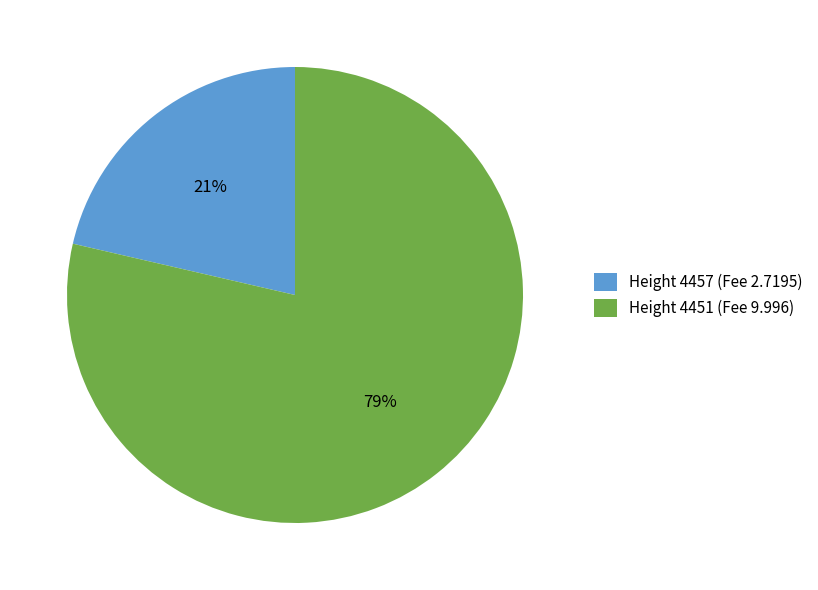

To the nearest percent, what is the average slice percentage?

50%